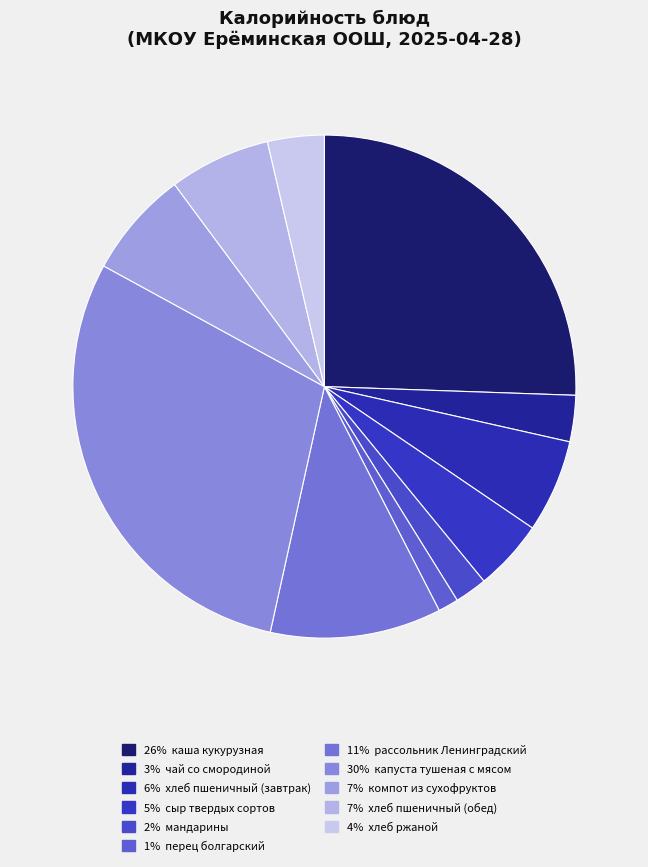

How many segments does this pie chart have?

11